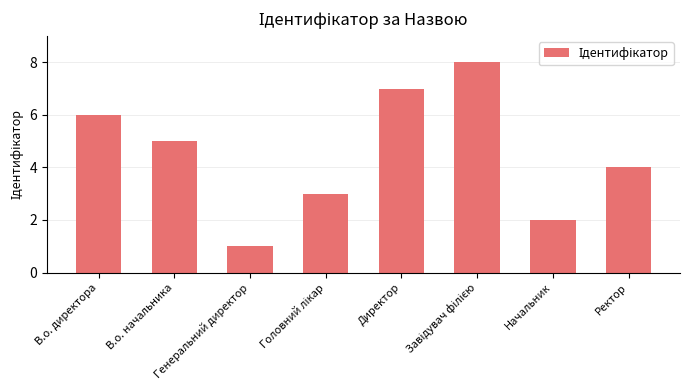

The value at В.о. директора is 6. True or false?

True